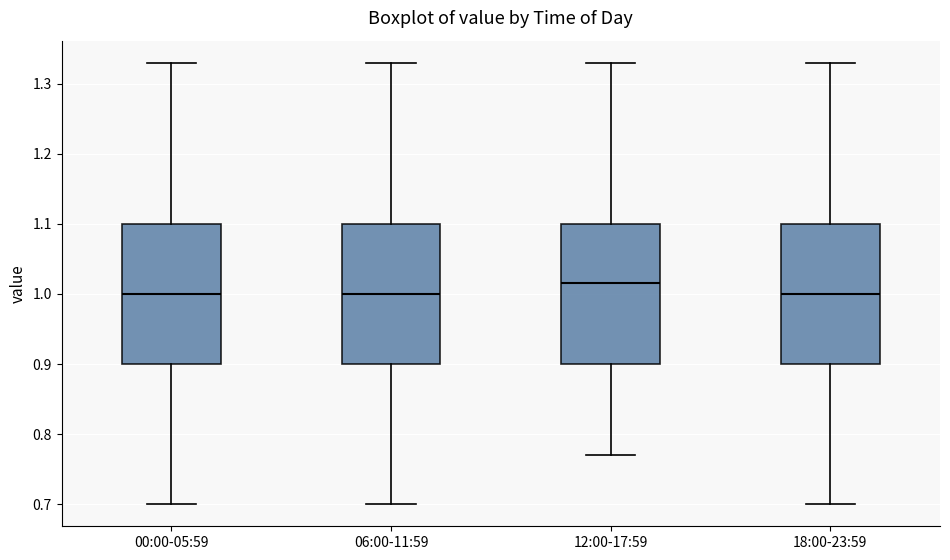

Where is the lower edge of the box for 06:00-11:59 on the y-axis? The values are not printed on the chart, so give them approximately, as read against the axis.

0.90